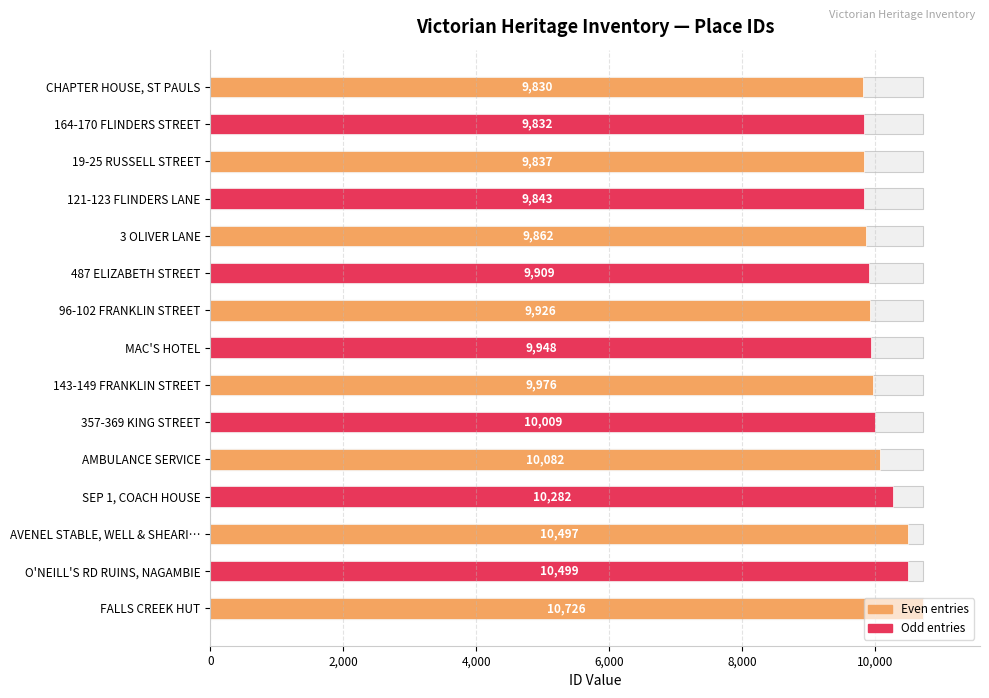

Are the bars horizontal?

Yes